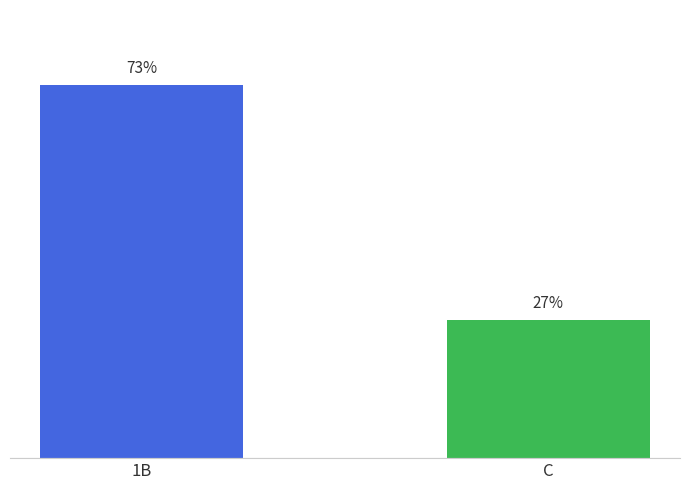

List the labels in order of value, largest first.

1B, C